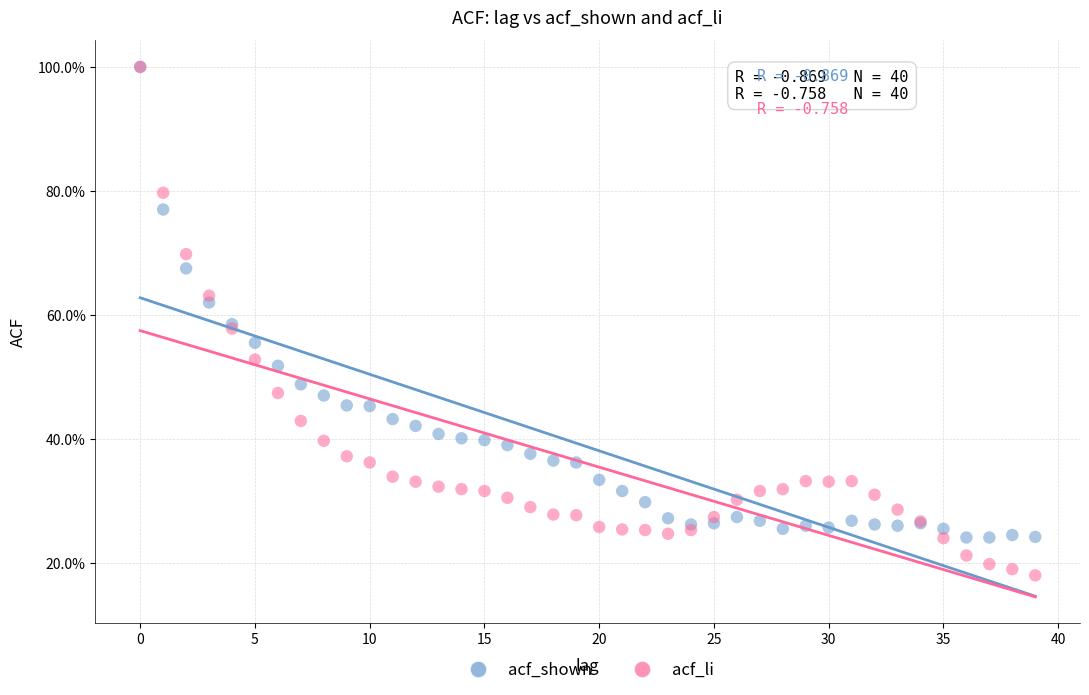

Which series reaches the minimum Y coordinate?

acf_li